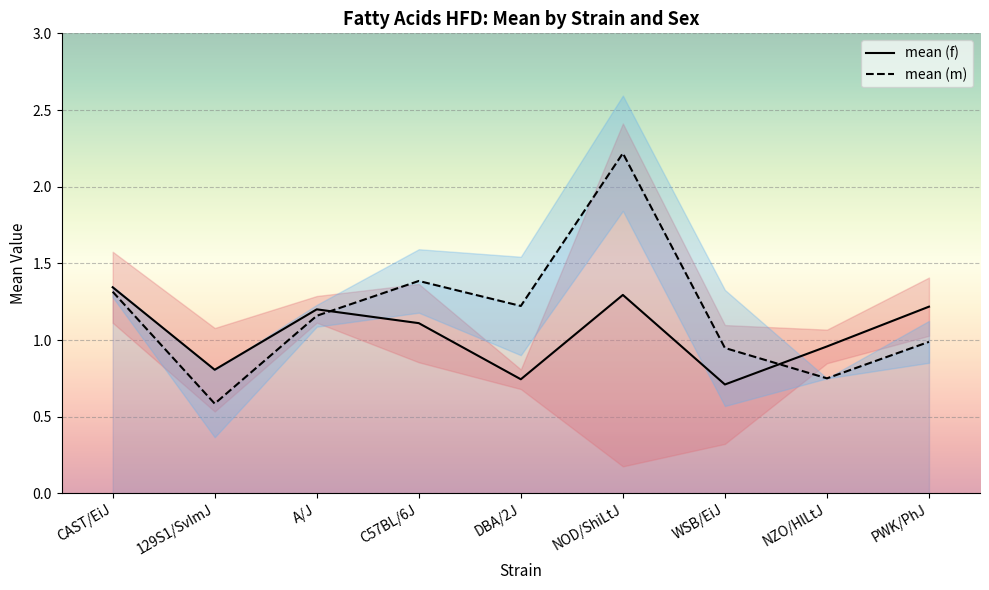

How many data points in mean (f) are above 1?

5